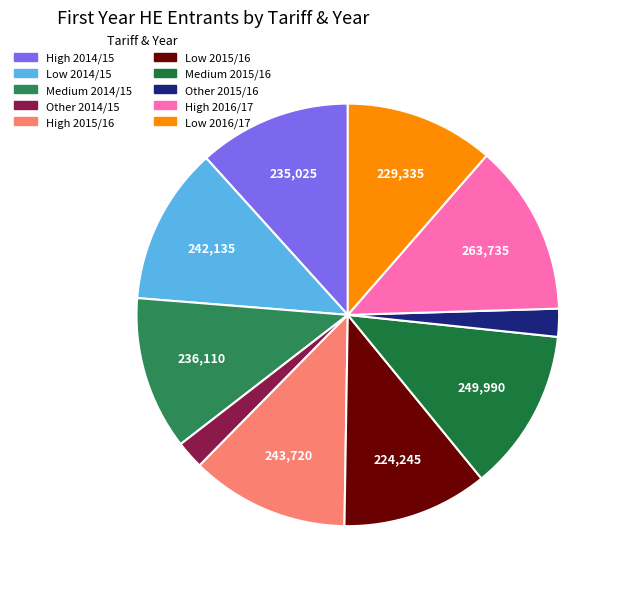

Does Other 2014/15 represent more than half of the total?

No